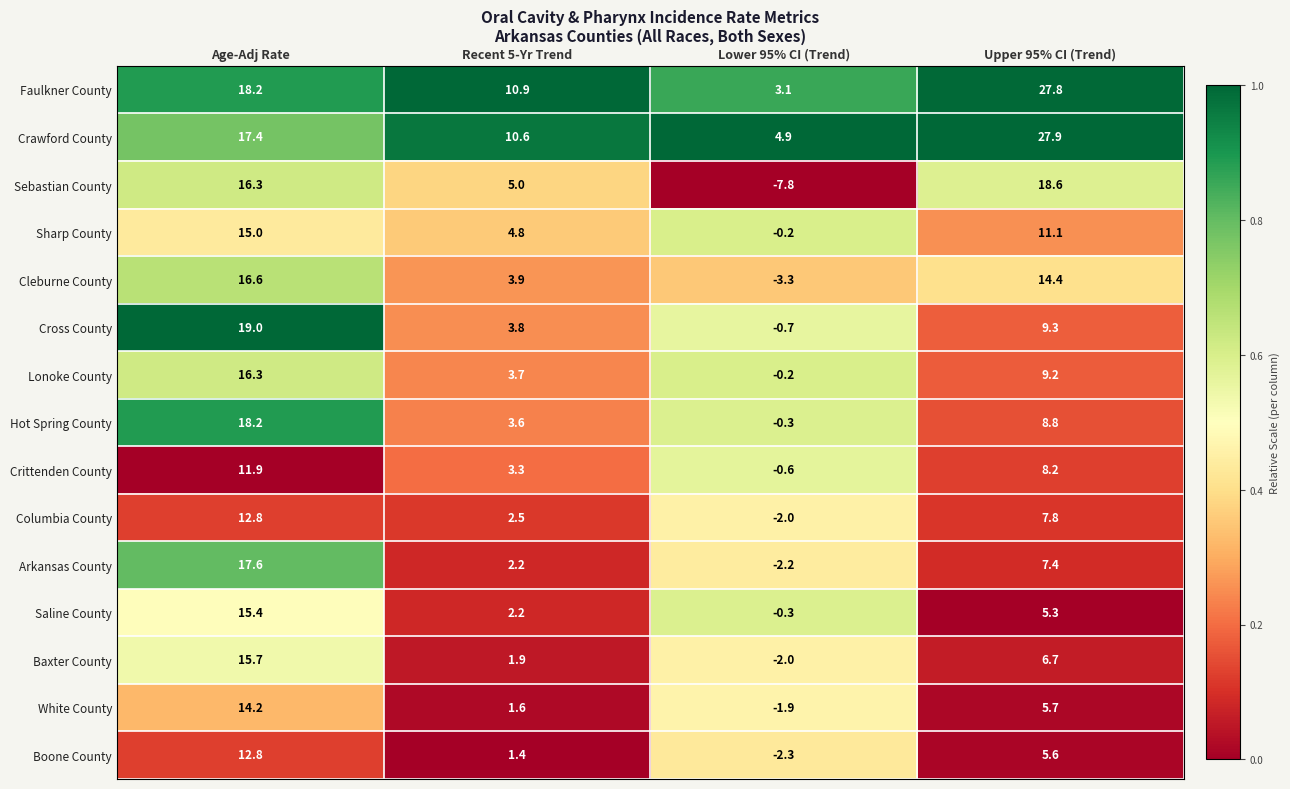

Is it true that Faulkner County equals 8.0 at Age-Adj Rate?

False